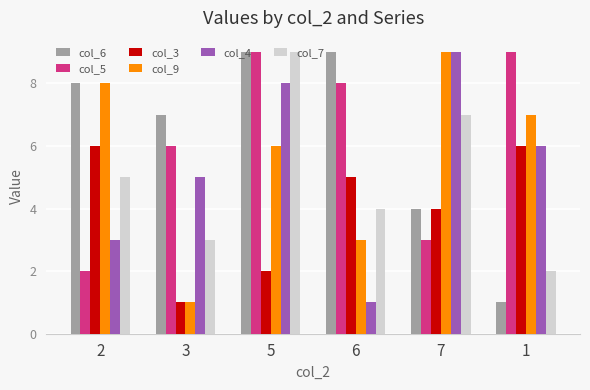

What is the greatest value displayed?

9